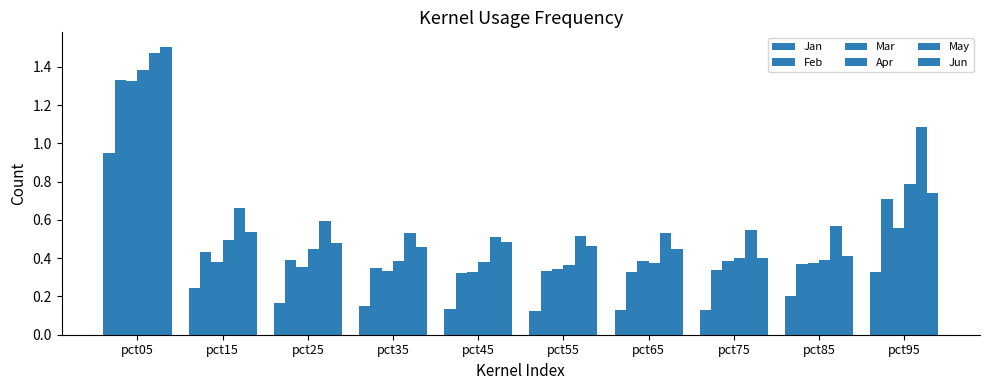

What is the difference between the second highest and minimum values in the Apr series?

0.4